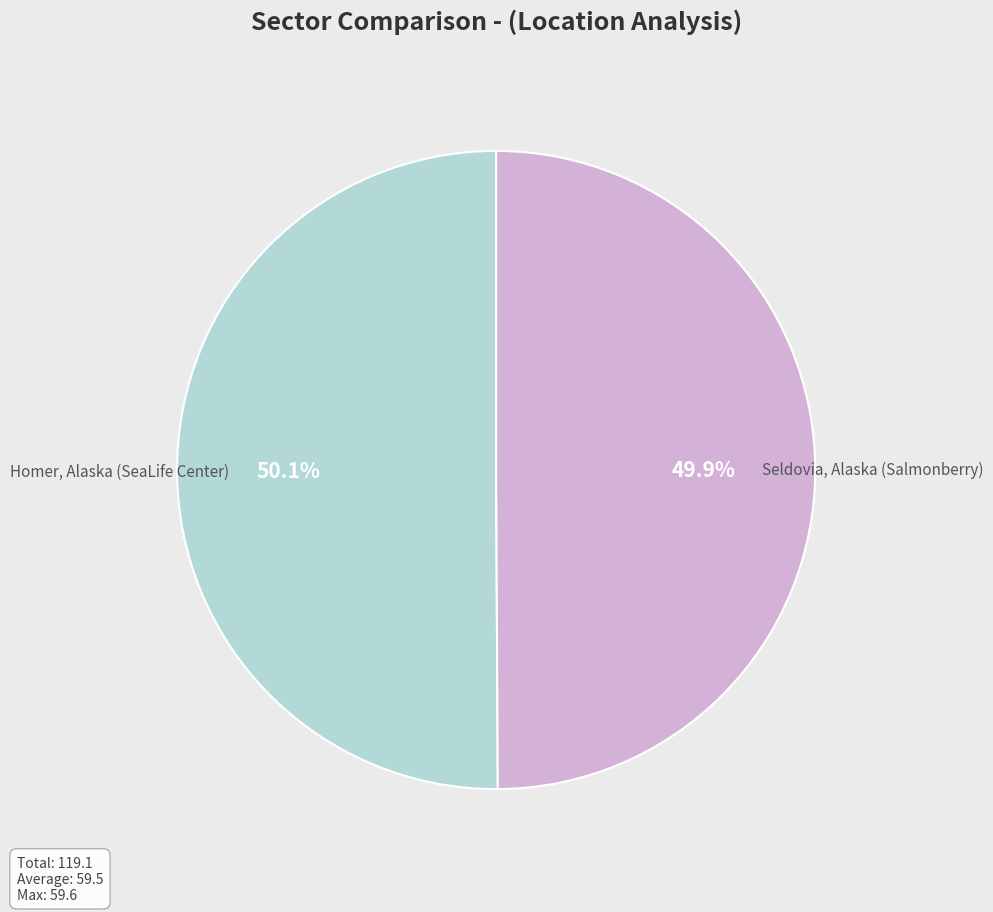

Is there any slice that represents more than half of the pie?

Yes